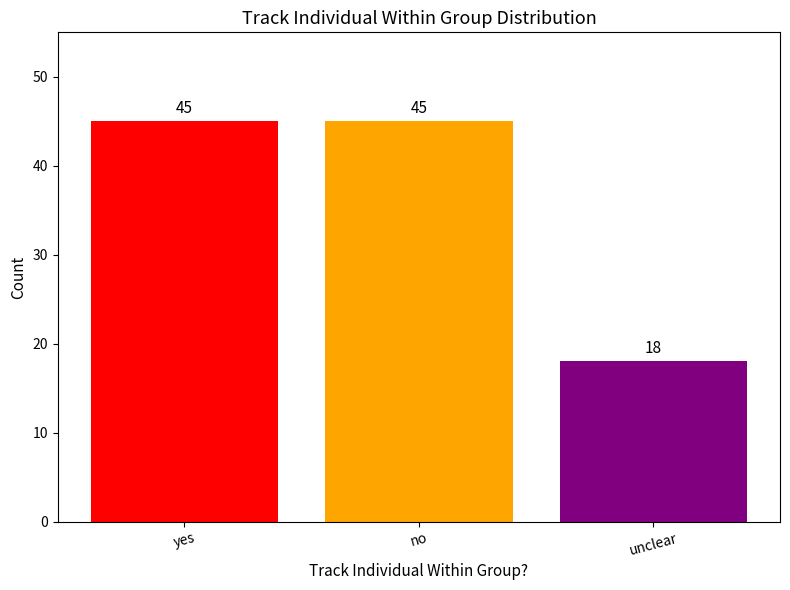

What is the minimum value shown in the chart?

18